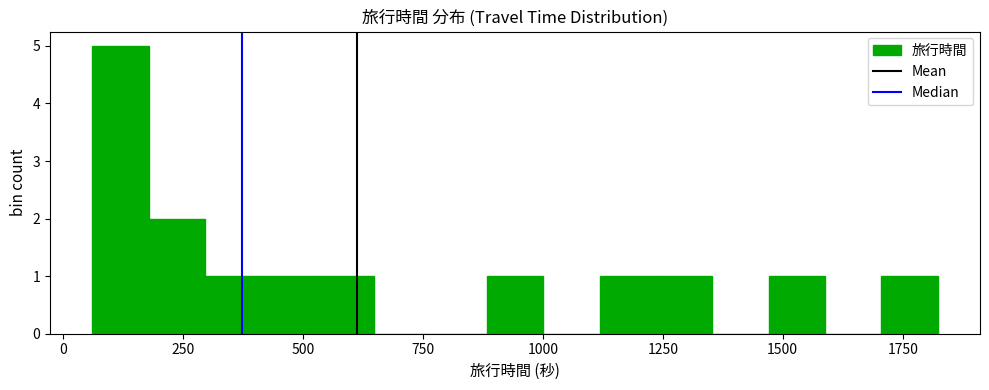

Around what value on the x-axis is the tallest bar? Give the approximate position of its centre, as read against the axis.

100